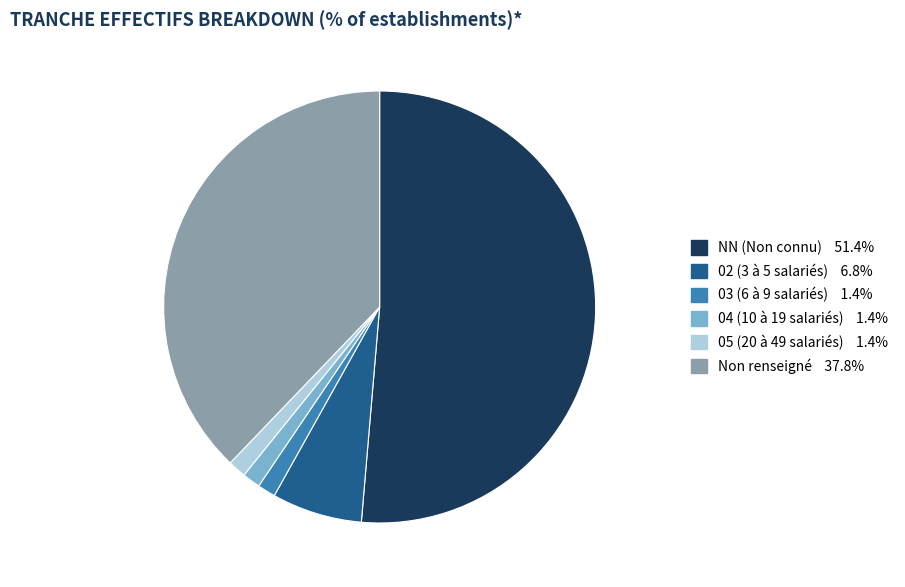

Is there any slice that represents more than half of the pie?

Yes